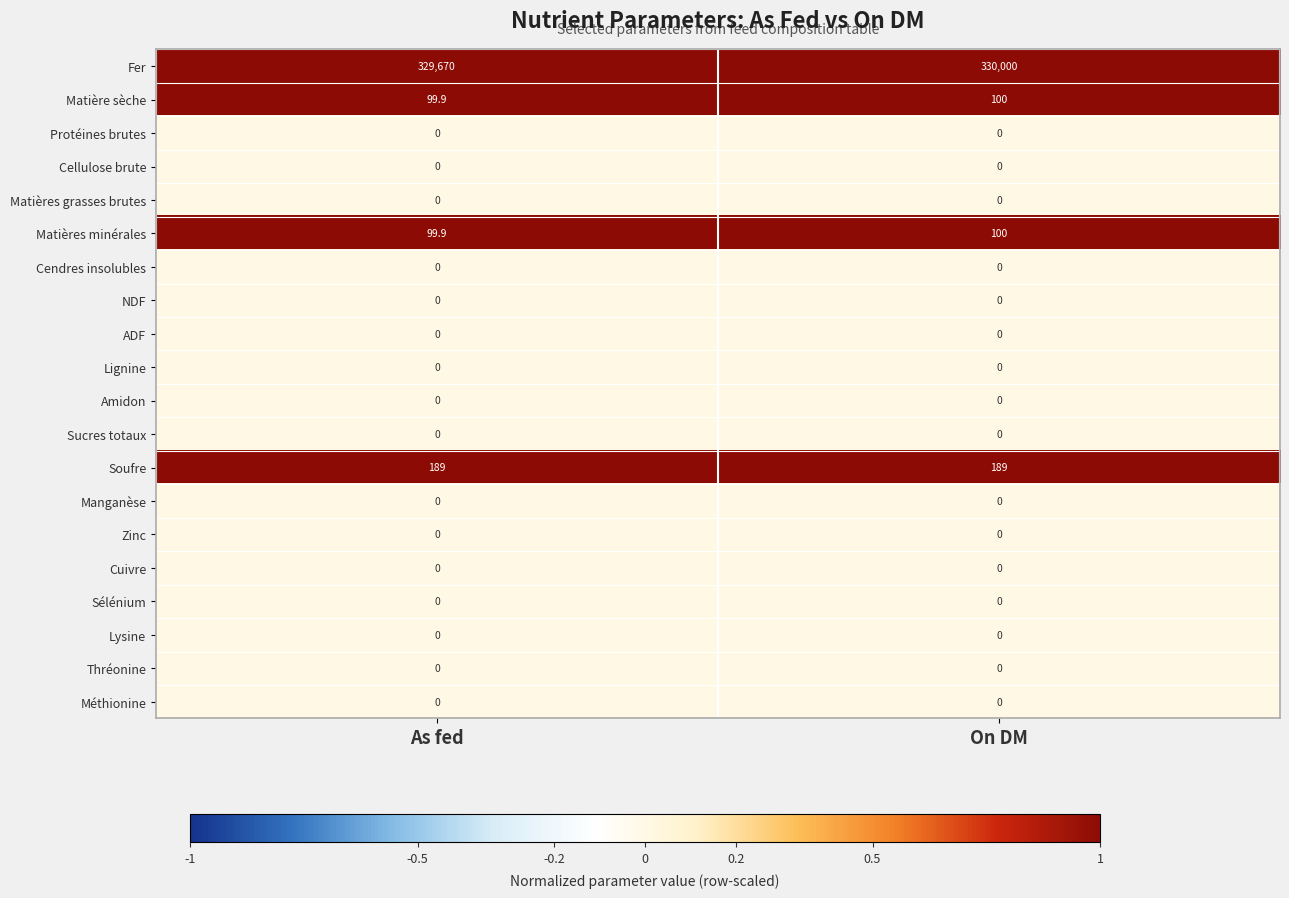

Which series has the largest range (max minus min)?

Fer